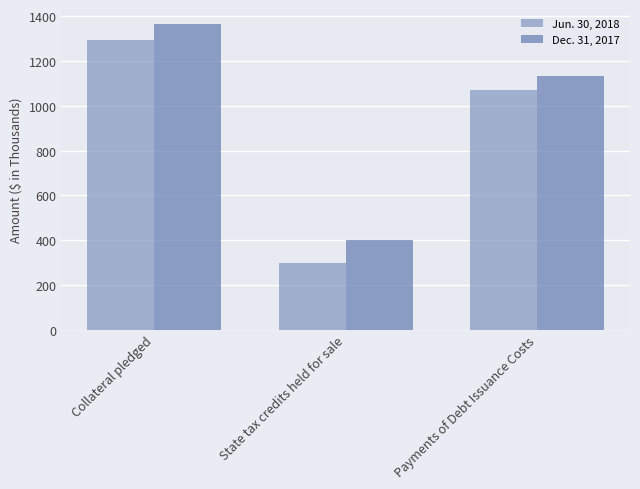

Is it true that Jun. 30, 2018 equals 1295 at Collateral pledged?

True